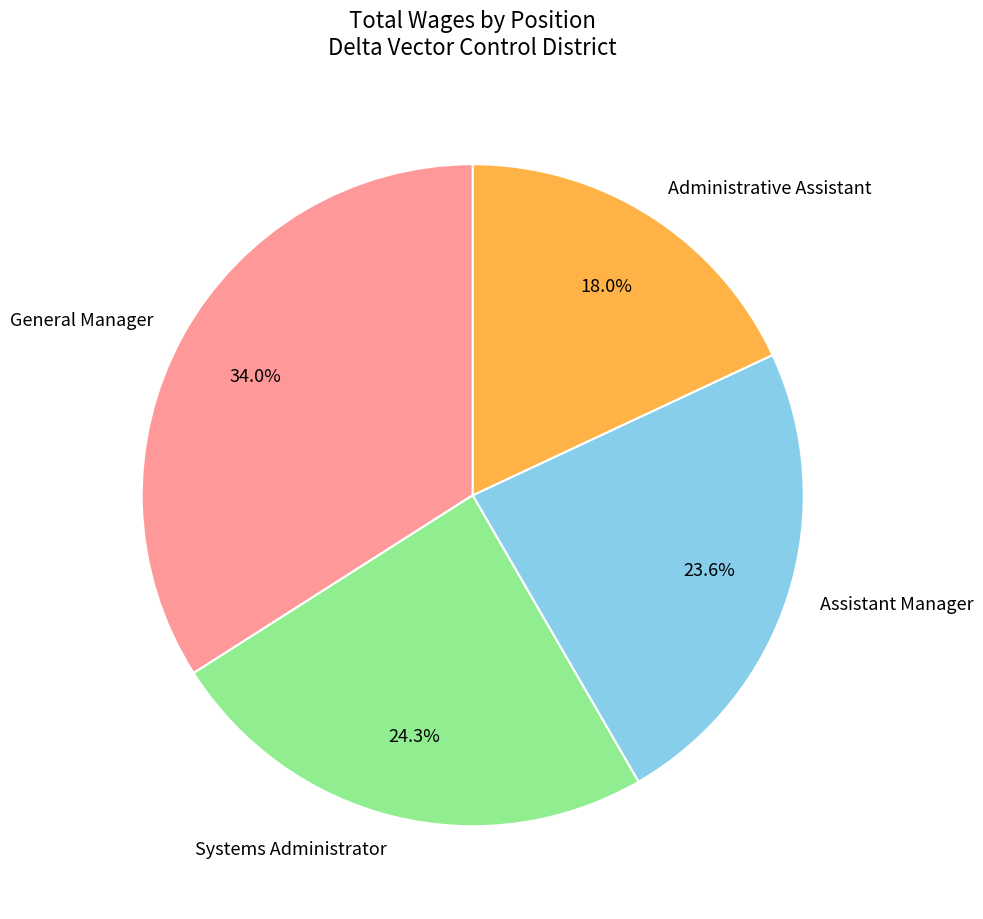

Count the number of slices in the pie.

4